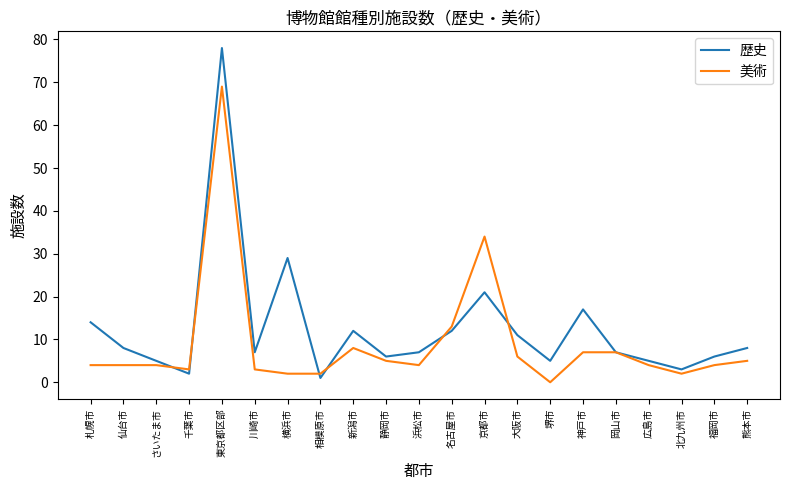

What is the difference between the highest and lowest values at 京都市?

13